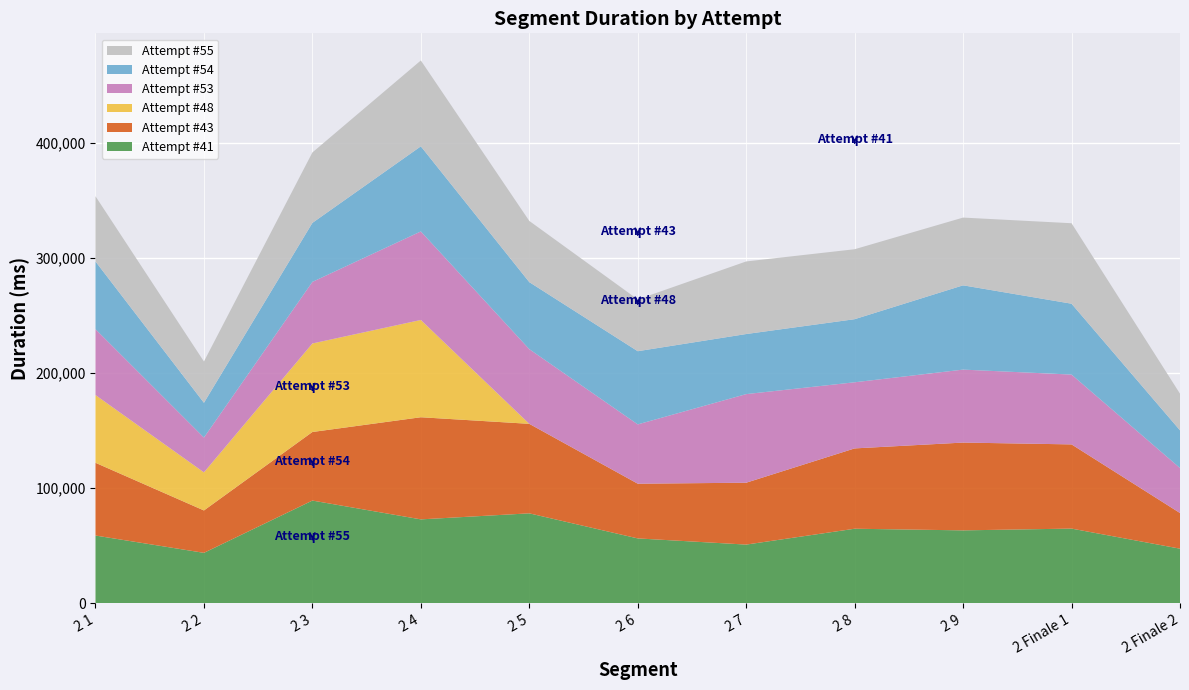

Reading right to left, list all the values displayed in this chart.

Attempt #41: 2 Finale 2=47281	2 Finale 1=64741	2 9=63198	2 8=64625	2 7=50829	2 6=56203	2 5=78004	2 4=72767	2 3=89124	2 2=43653	2 1=58706
Attempt #43: 2 Finale 2=31005	2 Finale 1=73228	2 9=76357	2 8=69857	2 7=53816	2 6=47586	2 5=77852	2 4=88815	2 3=59626	2 2=36866	2 1=63263
Attempt #48: 2 Finale 2=0	2 Finale 1=0	2 9=0	2 8=0	2 7=0	2 6=0	2 5=0	2 4=84605	2 3=76990	2 2=33128	2 1=58924
Attempt #53: 2 Finale 2=39138	2 Finale 1=60723	2 9=63457	2 8=57515	2 7=77064	2 6=51582	2 5=64950	2 4=77000	2 3=53555	2 2=30283	2 1=57283
Attempt #54: 2 Finale 2=32770	2 Finale 1=61632	2 9=73298	2 8=54860	2 7=52240	2 6=63645	2 5=58284	2 4=74004	2 3=51312	2 2=30241	2 1=58893
Attempt #55: 2 Finale 2=31865	2 Finale 1=69987	2 9=58916	2 8=60837	2 7=63125	2 6=45015	2 5=53223	2 4=74680	2 3=61244	2 2=35896	2 1=56708